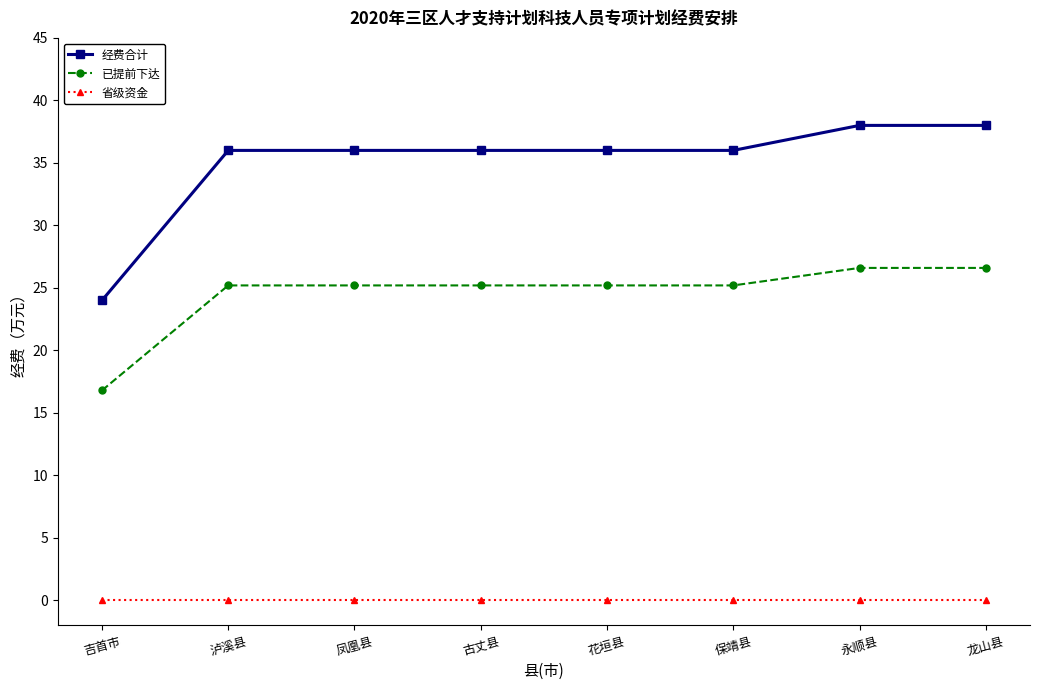

Which category has the lowest value in the 已提前下达 series?

吉首市